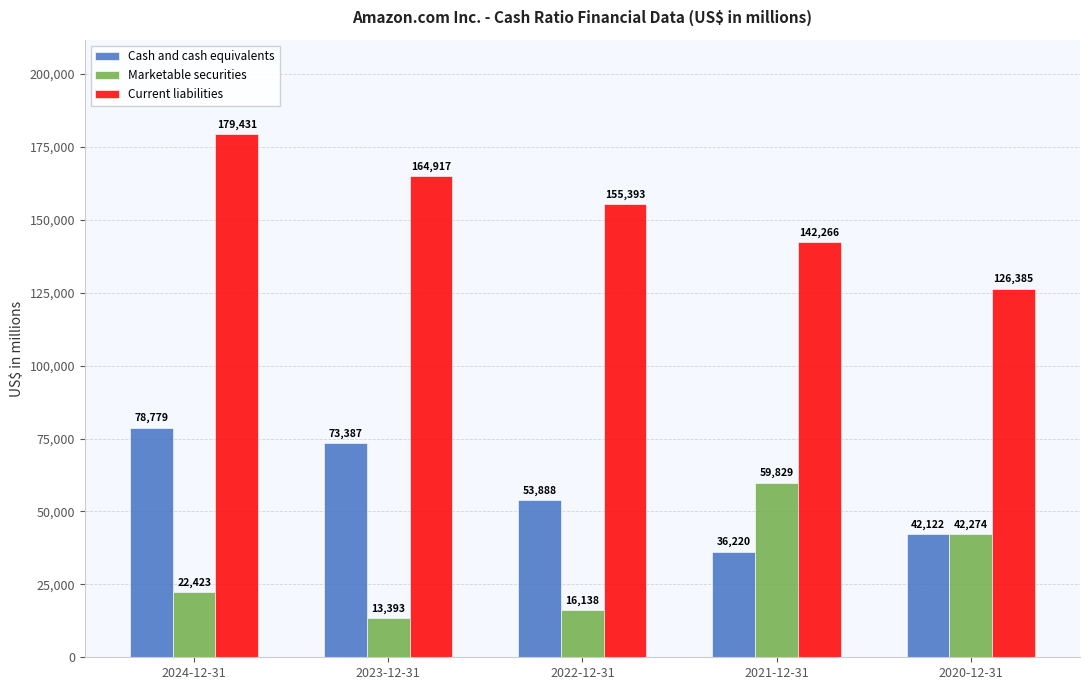

What is the label of the 5th bar from the right?

2024-12-31